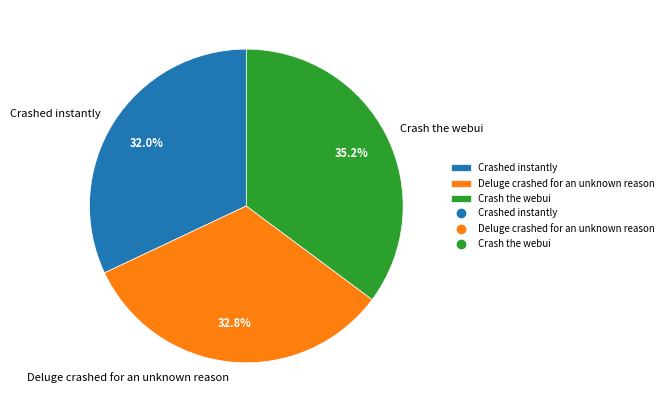

Does Deluge crashed for an unknown reason represent more than half of the total?

No